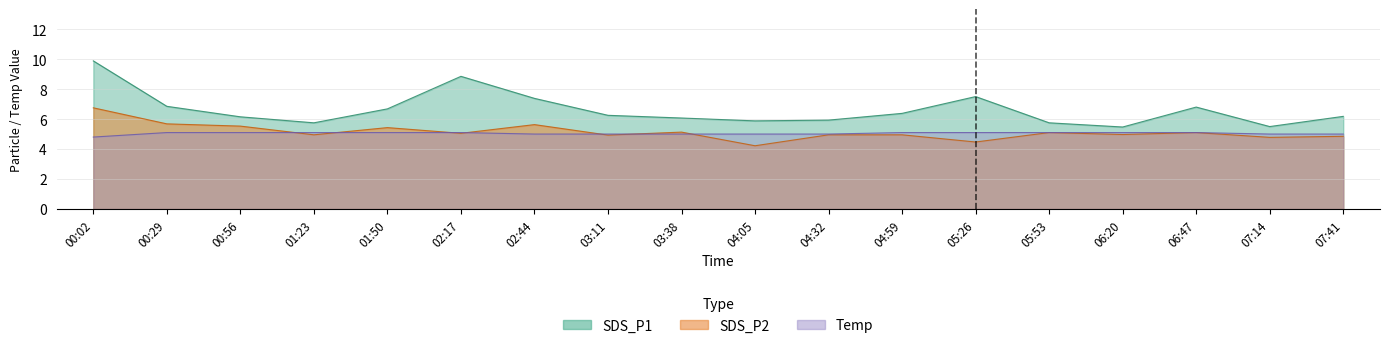

How many distinct data groups are displayed?

3